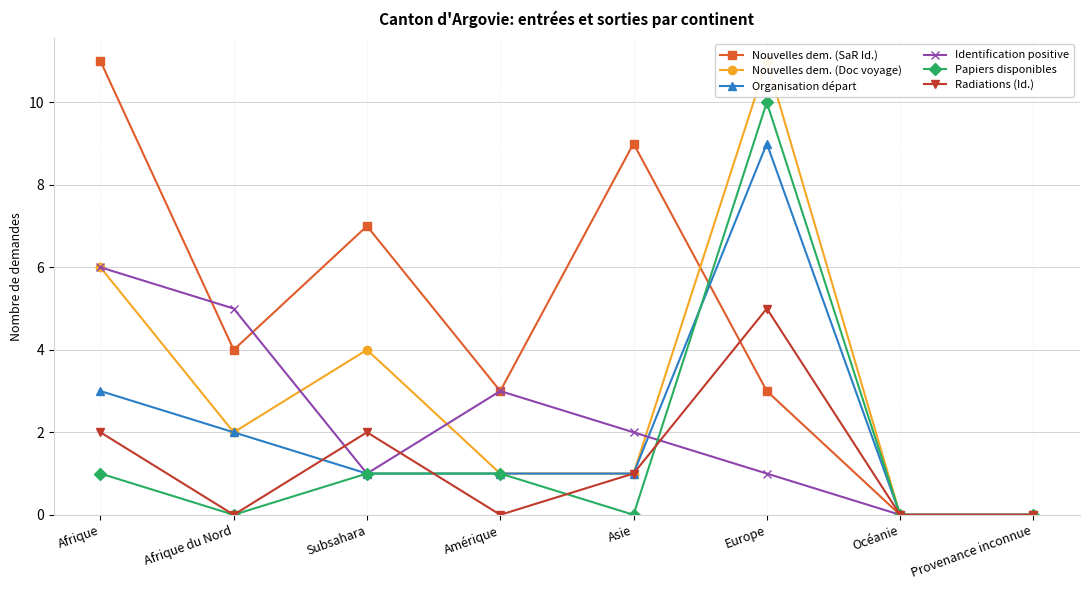

At which category is the sum across all series the highest?

Europe